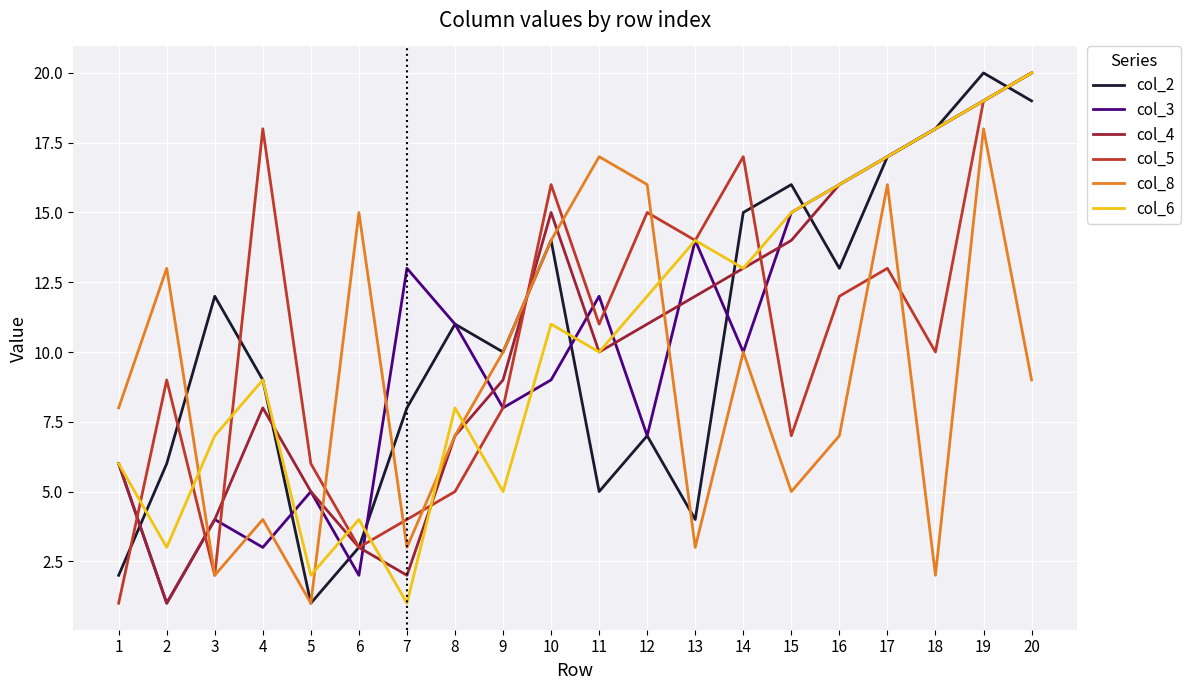

The col_2 series shows 19 at 20. True or false?

True